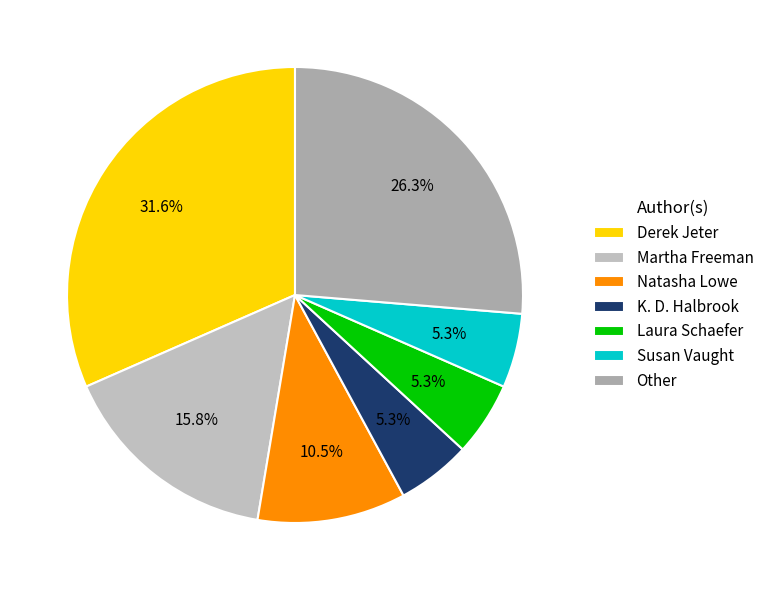

Combined, what portion of the pie is Other and Martha Freeman?

42.1%